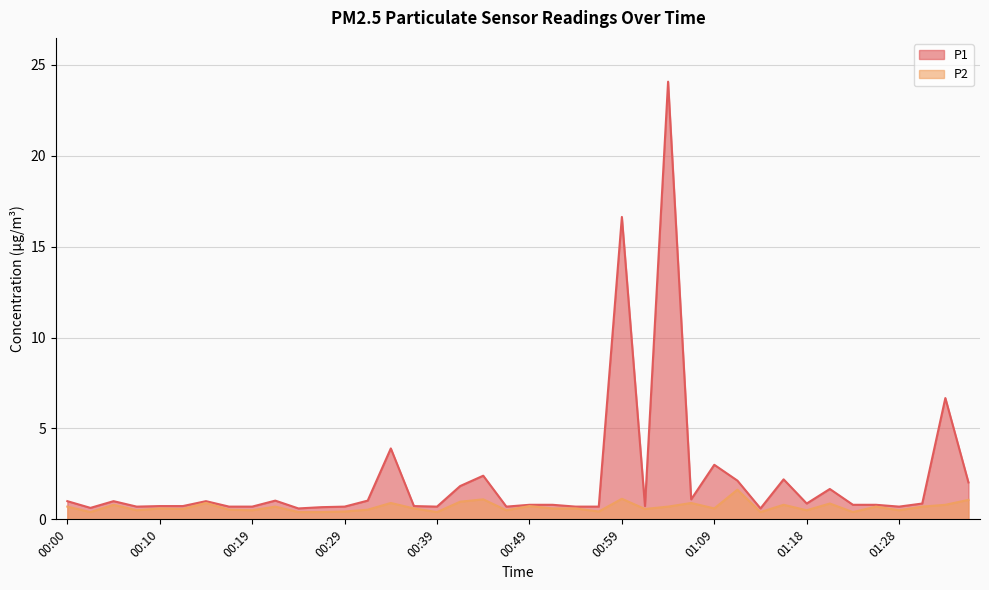

What is the label of the 21st point from the left?

00:49